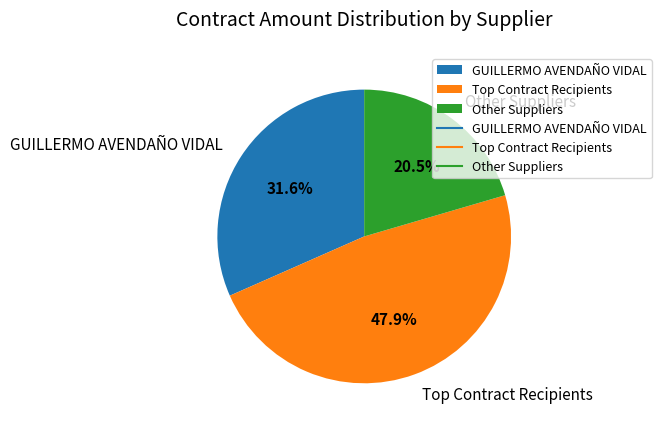

What percentage is NOT represented by Other Suppliers?

79.5%